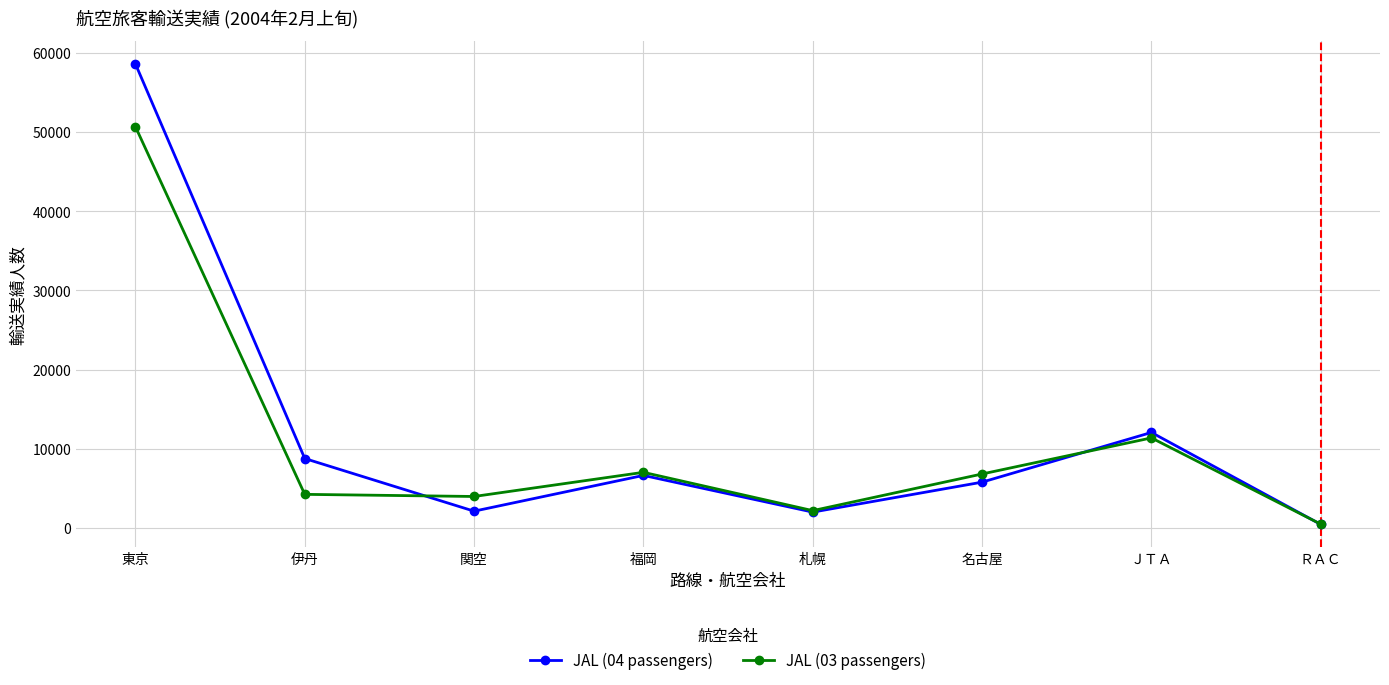

The value of JAL (04 passengers) at 伊丹 is 15566. True or false?

False